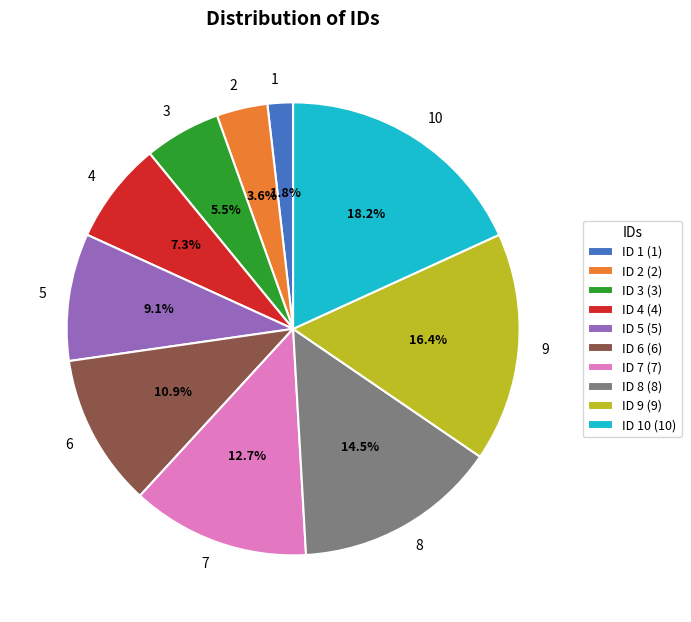

What portion of the pie excludes 2?

96.4%